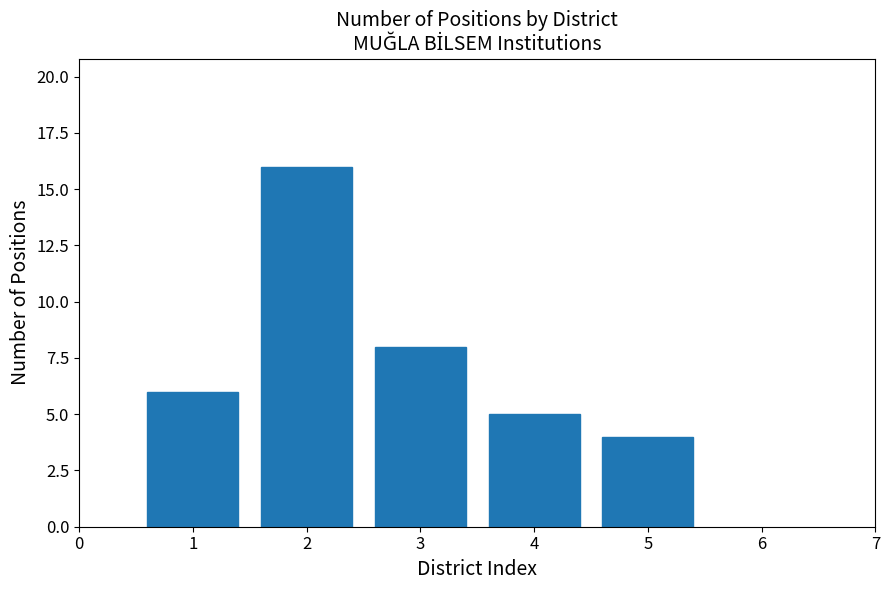

Reading left to right, transcribe all the data shown in this chart.

1=6	2=16	3=8	4=5	5=4